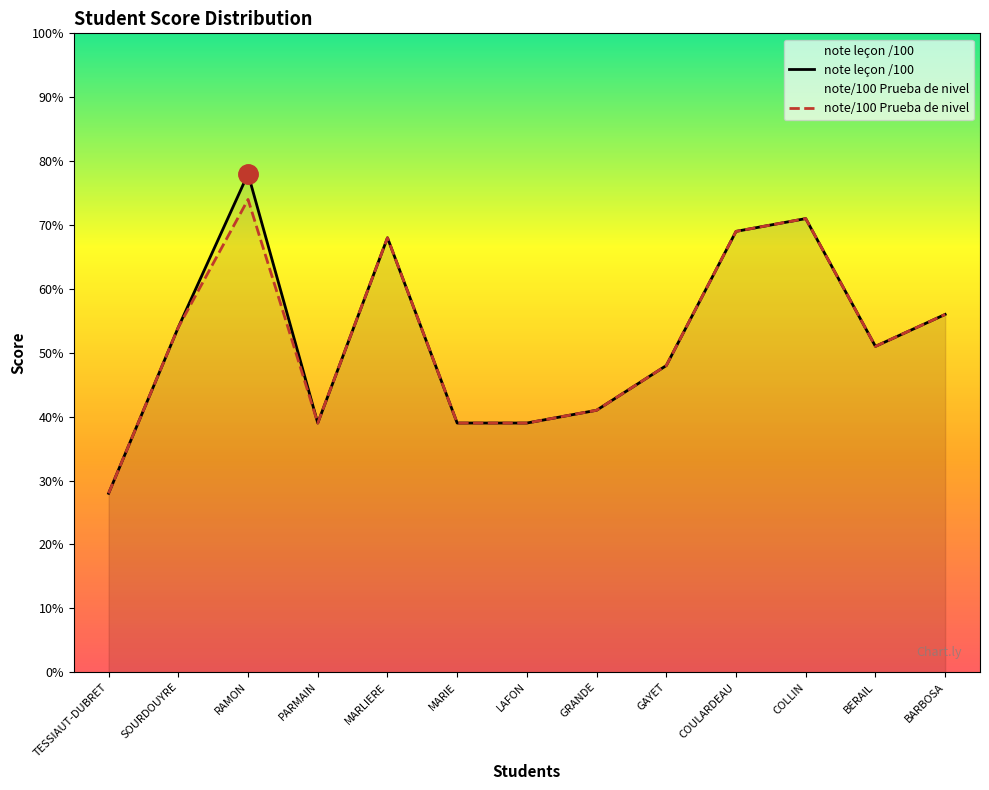

At which category is the sum across all series the highest?

RAMON